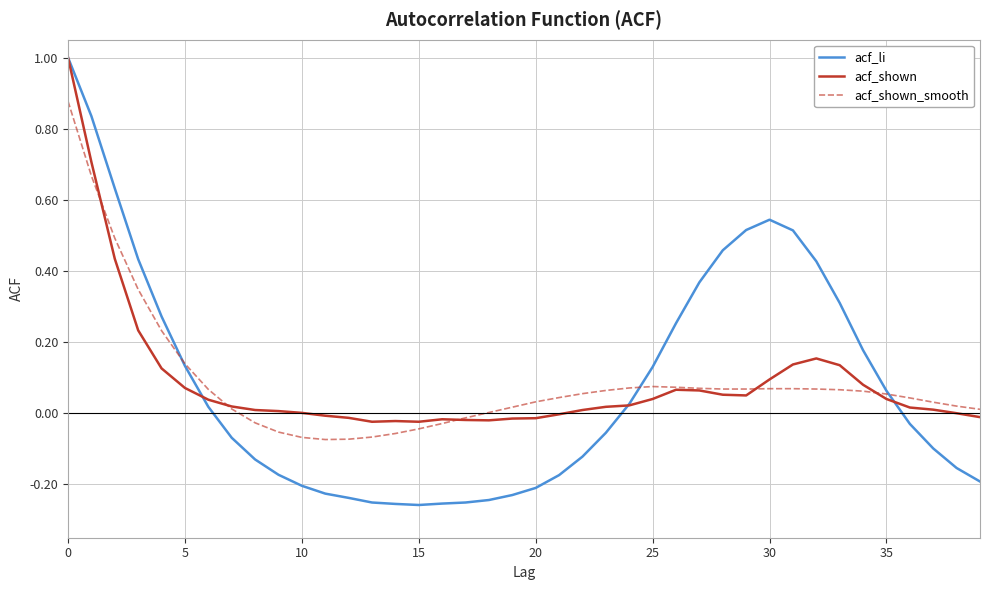

What is the maximum value for acf_shown?

1.0